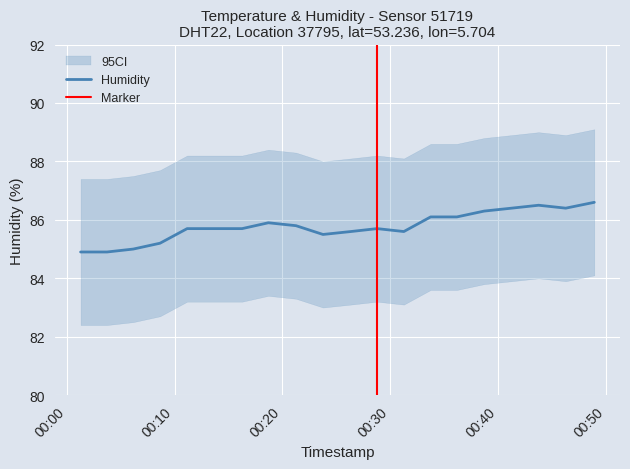

Which category has the lowest value in the humidity_upper series?

2023-10-09T00:01:17